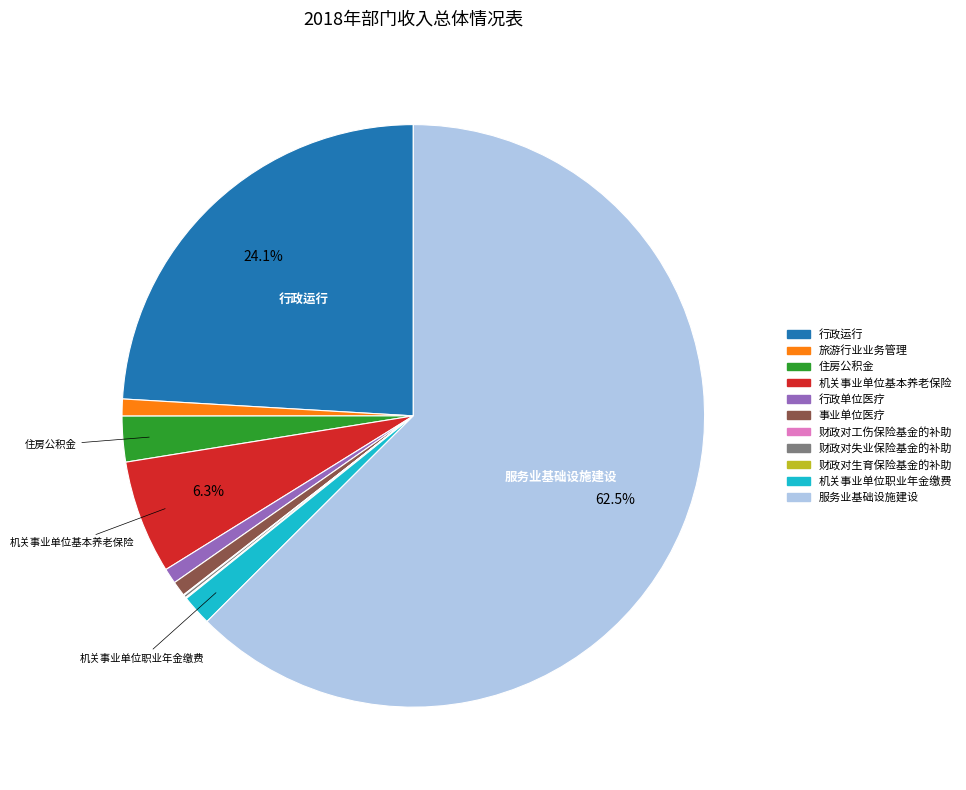

Which category accounts for the majority?

服务业基础设施建设